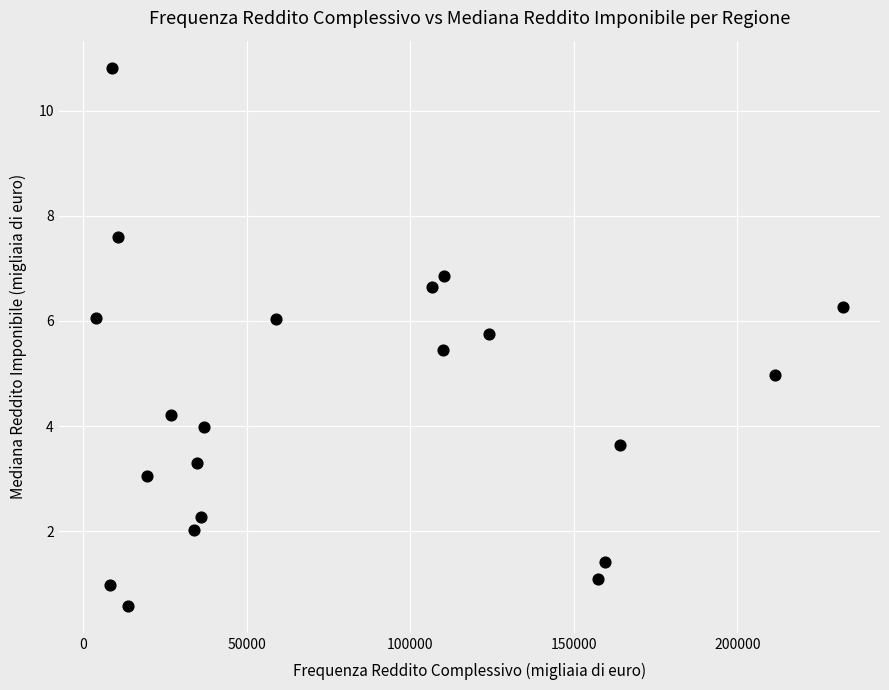

What is the range of X values (max minus min)?

228218.0